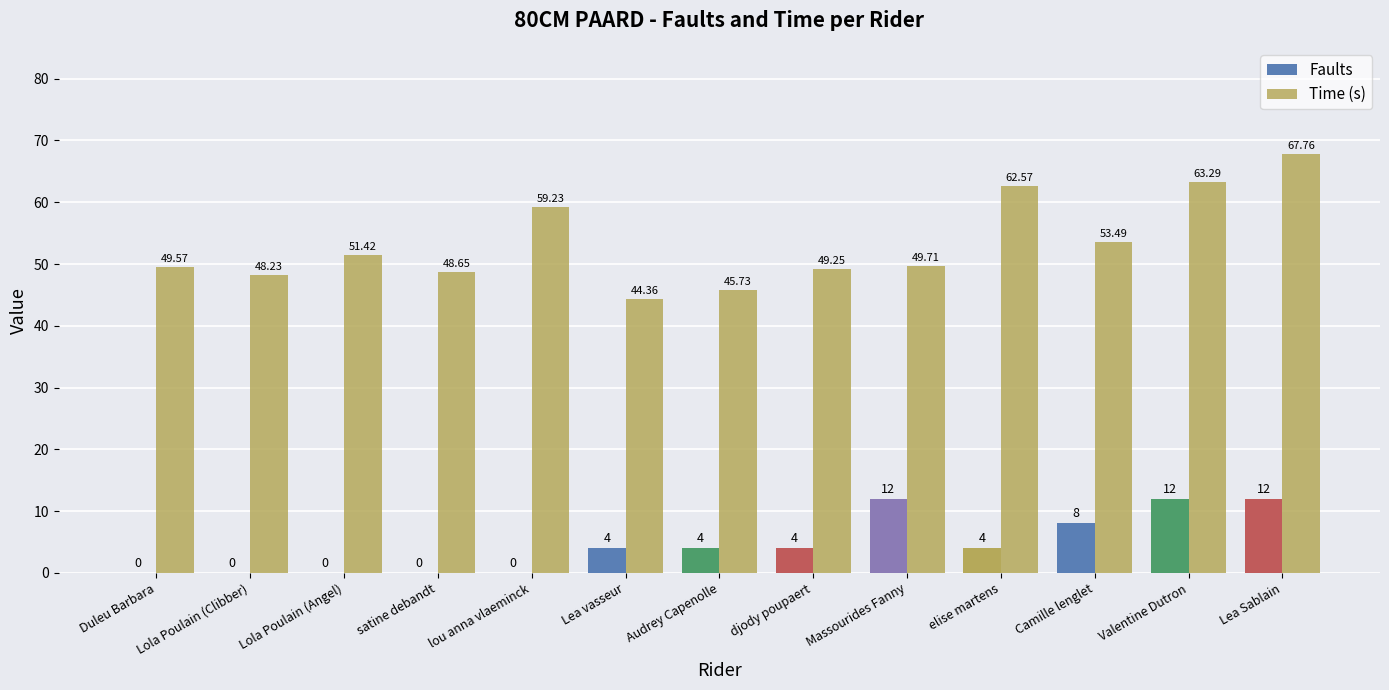

What is the average value of the Faults series?

4.6